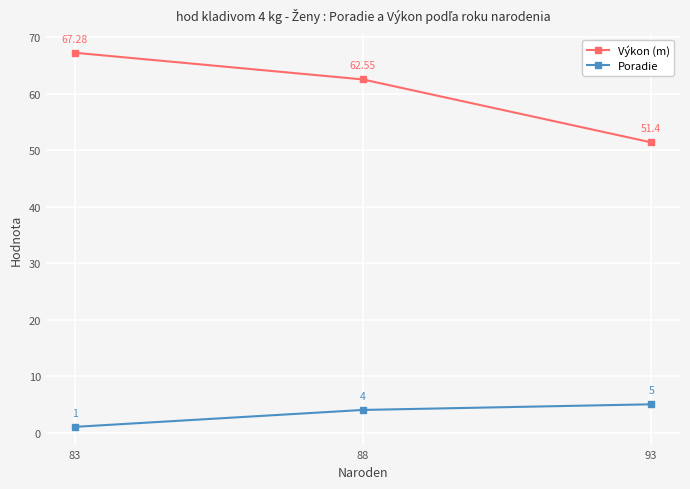

What is the difference between the Výkon (m) values at 93 and 83?

15.9